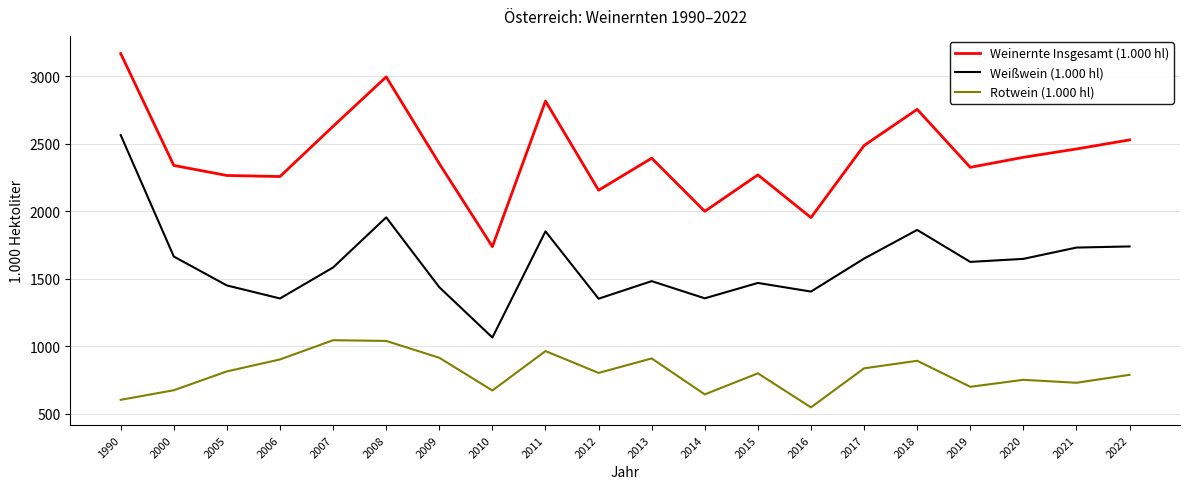

The Weißwein (1.000 hl) series shows 1583.2 at 2007. True or false?

True